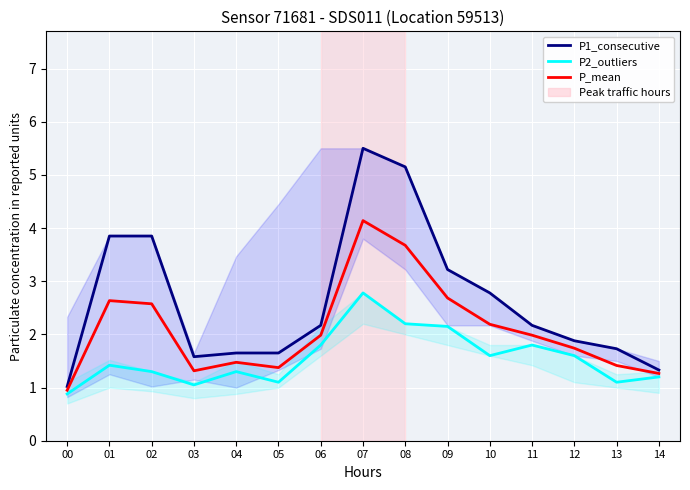

Which has a higher value, 02 or 12?

02